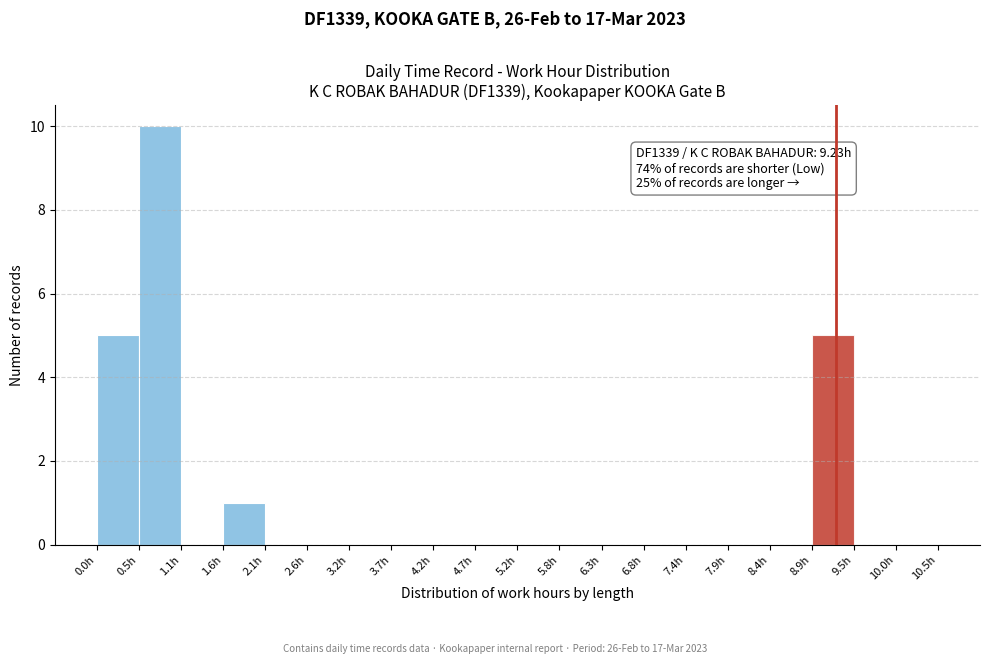

Which range on the x-axis has the tallest bar?

0.5 to 1.1